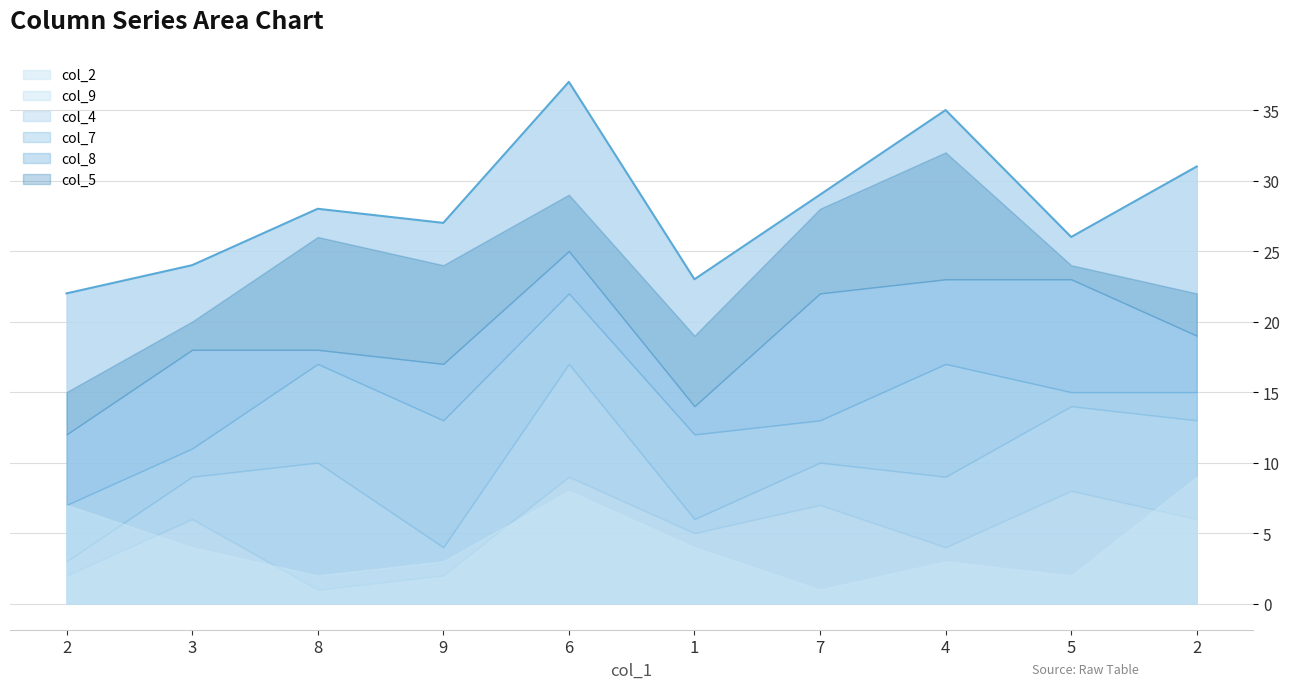

What is the lowest value of the col_9 series?

1